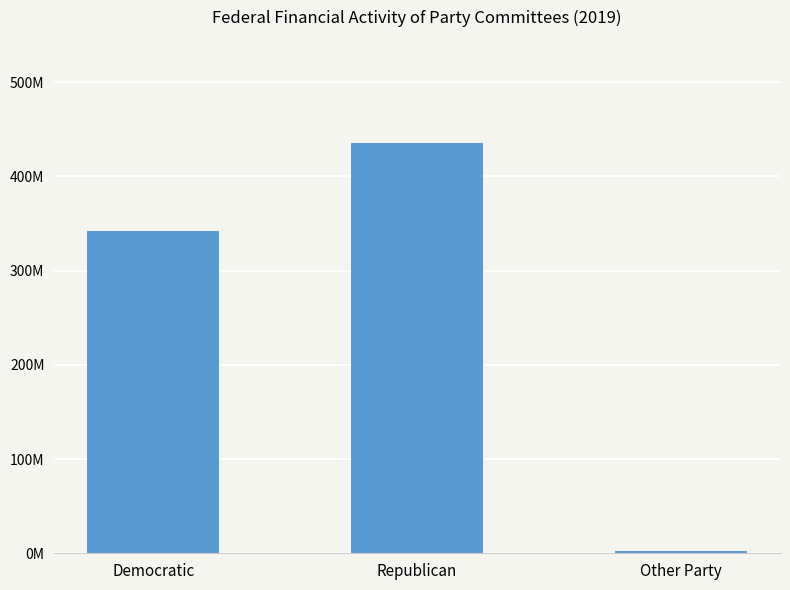

How many data points are less than 342247633?

1